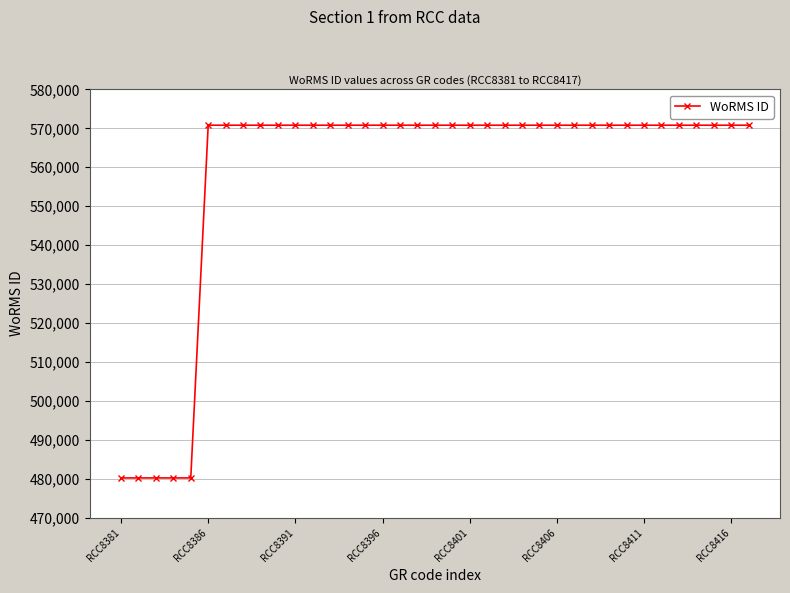

Does the chart have visible grid lines?

Yes